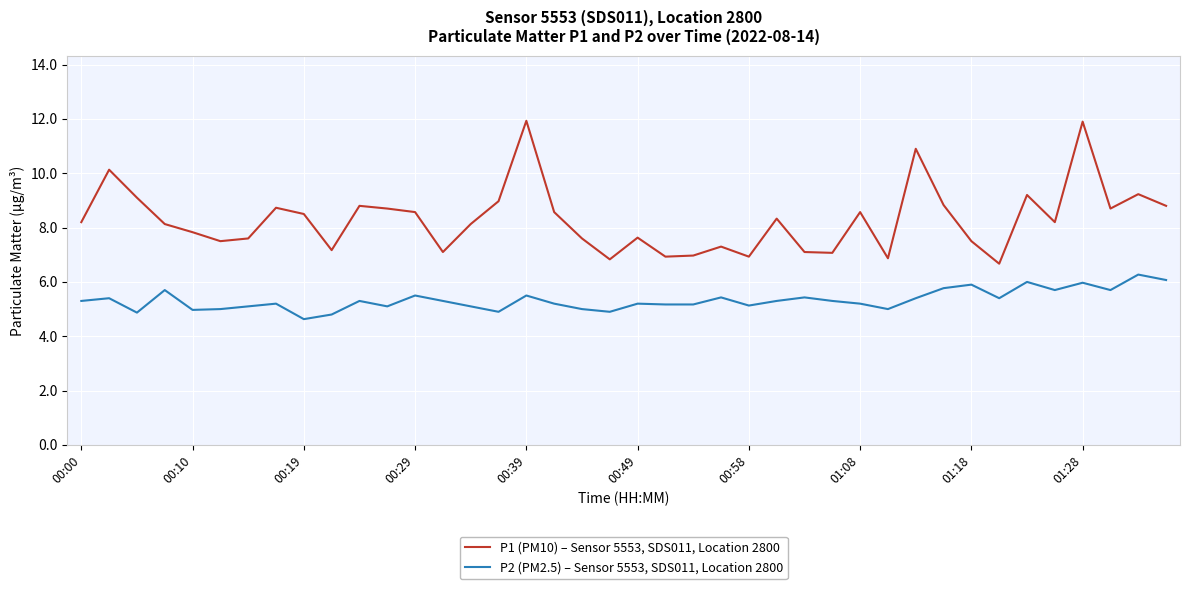

What is the minimum value for P2 (PM2.5) – Sensor 5553, SDS011, Location 2800?

4.6